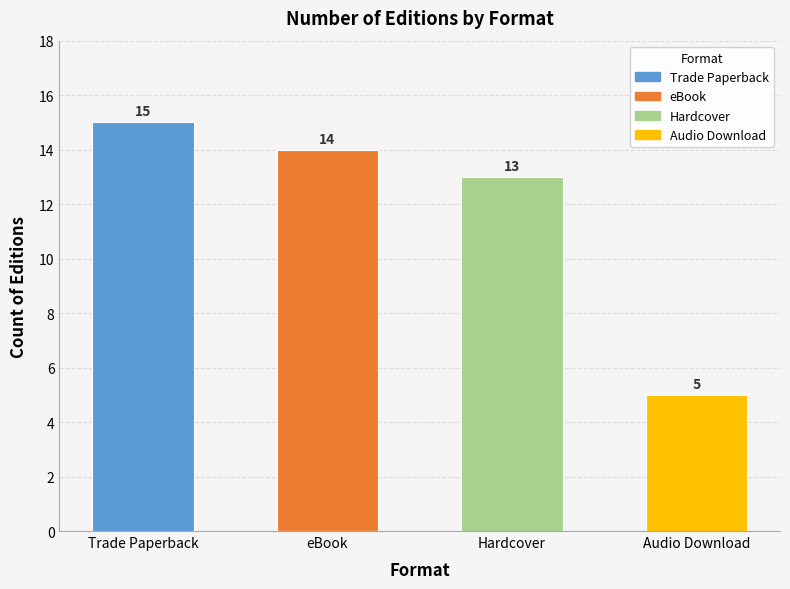

How many data points are less than 14?

2